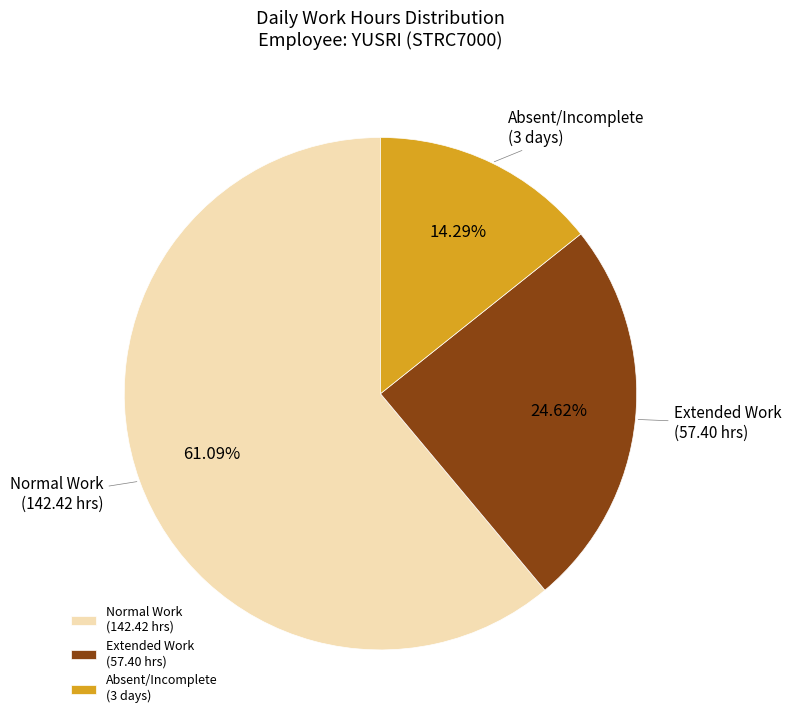

Is the sum of Absent/Incomplete (3 days) and Normal Work (142.42 hrs) greater than half?

Yes